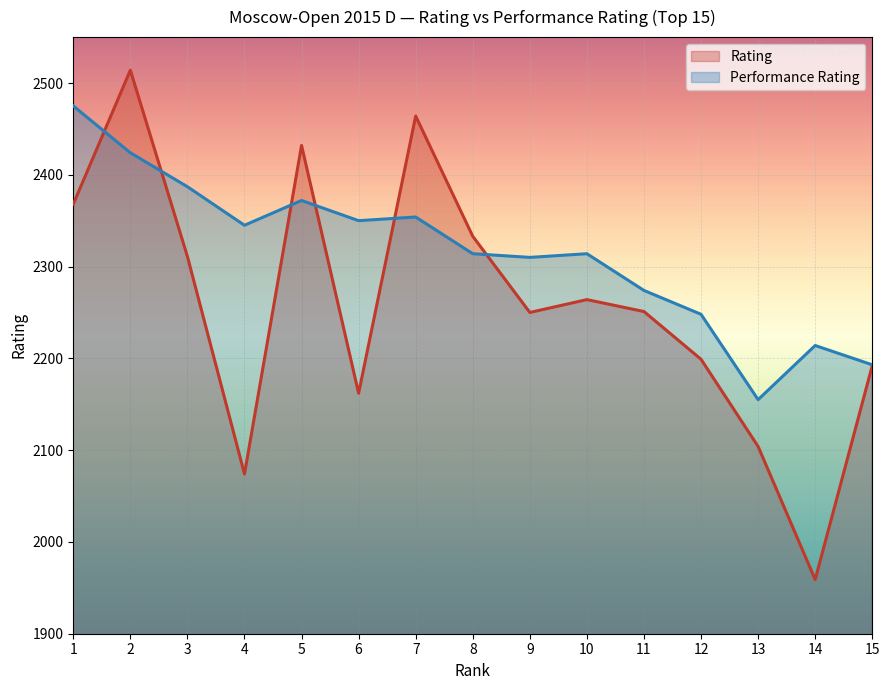

What is the spread (max minus min) of values at 5?

60